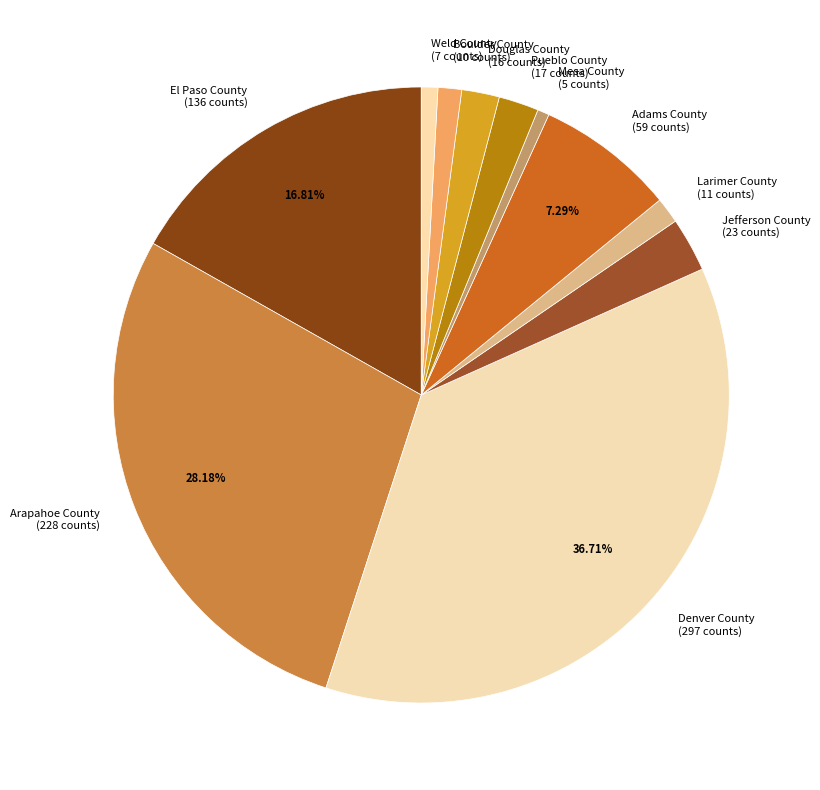

Which has a higher value, Denver County or El Paso County?

Denver County